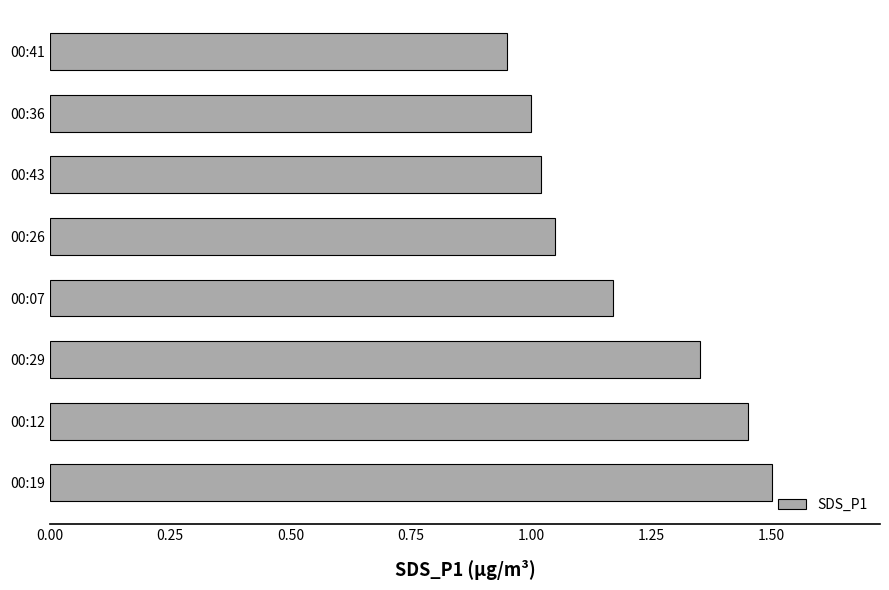

True or false: the data shows 1.8 at 00:43.

False